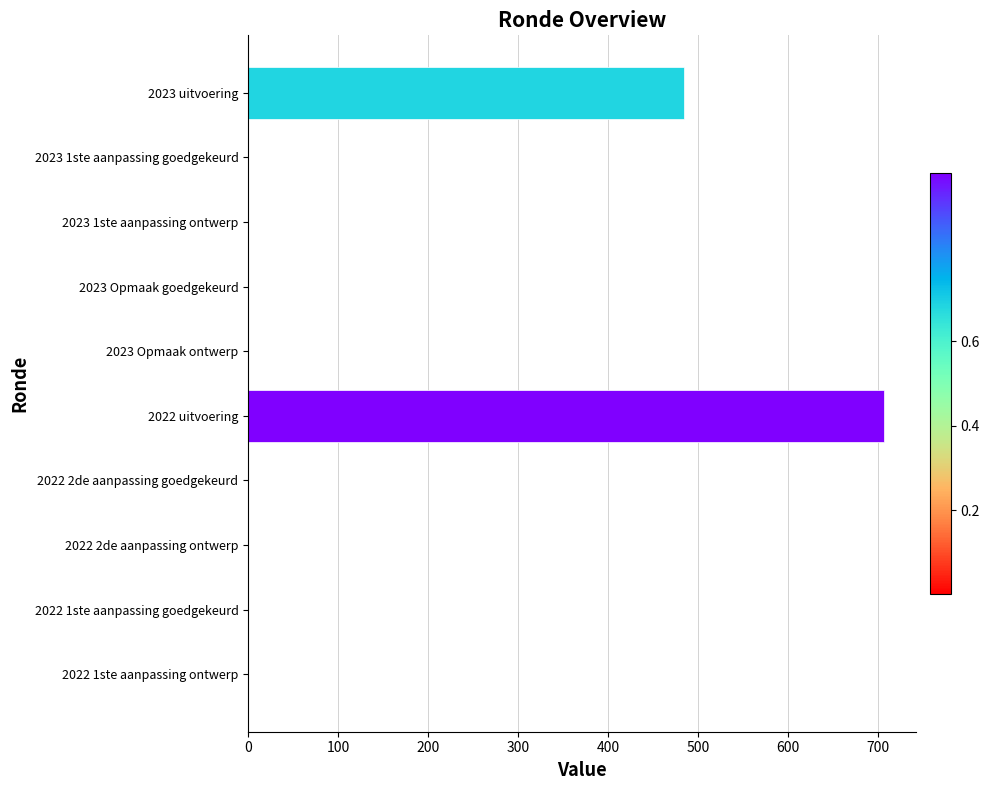

What is the sum of all values?

1192